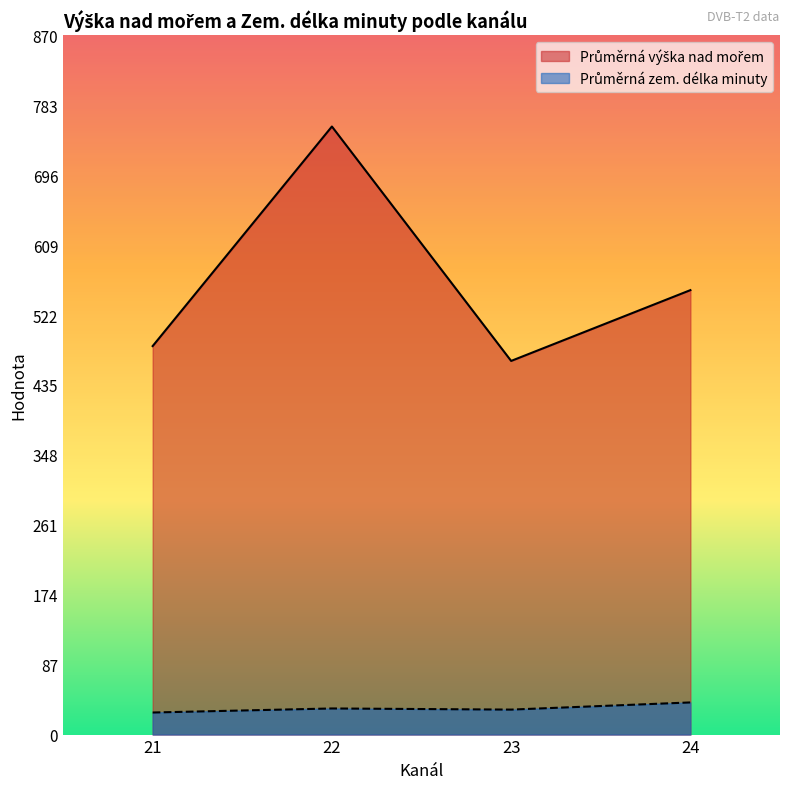

What is the difference between the highest and lowest values at 23?

433.8